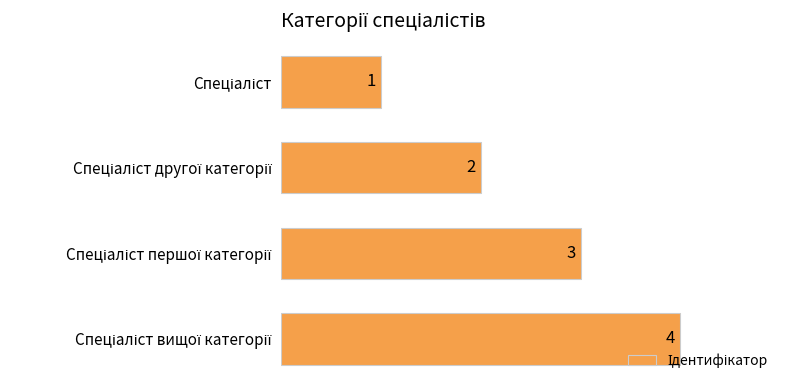

How many data points are less than 3?

2